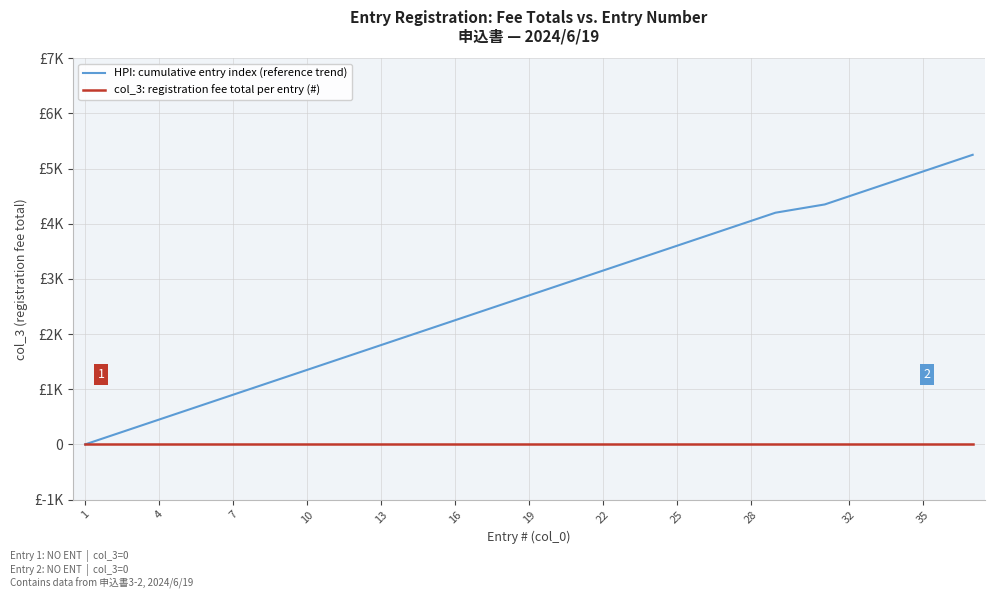

How many lines are shown in the chart?

2